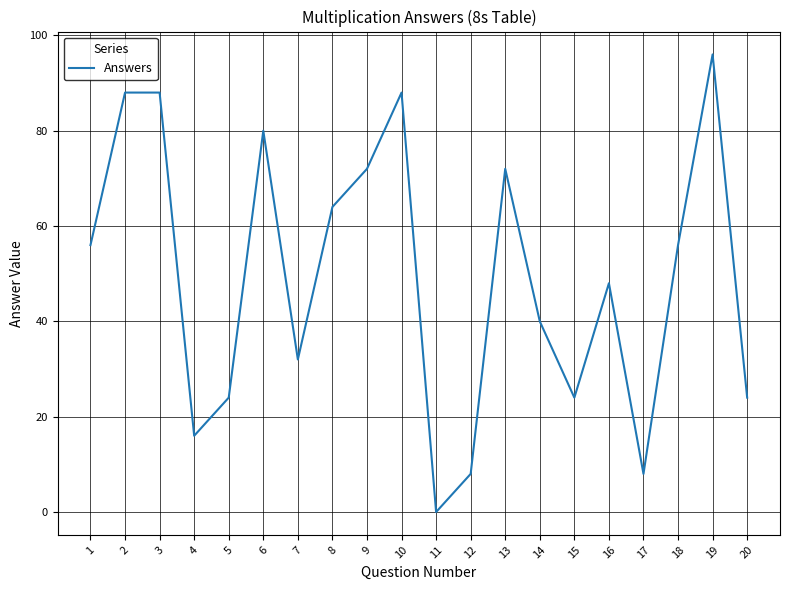

Which category has the lowest value across all series?

11